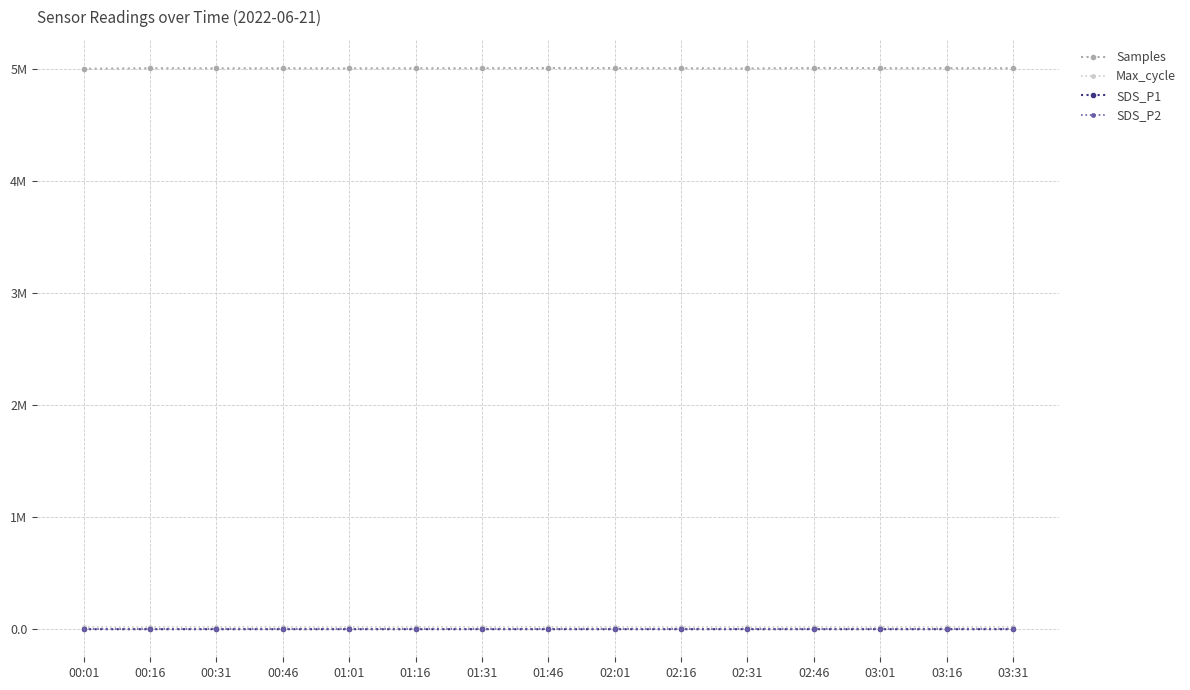

Where is the first local minimum for Samples?

00:31